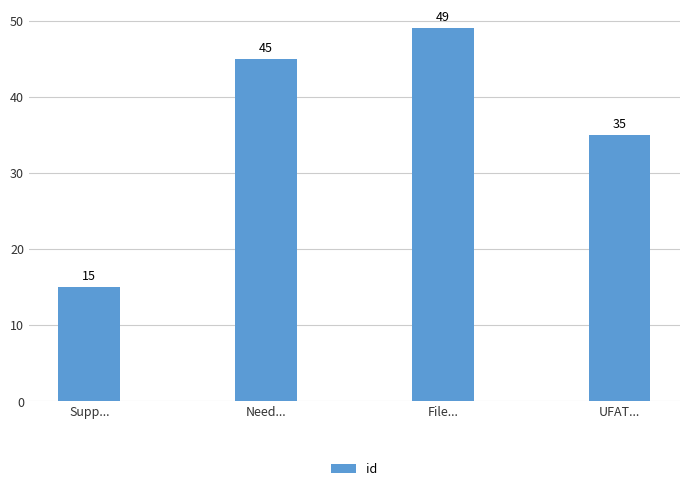

How many categories are shown in the chart?

4